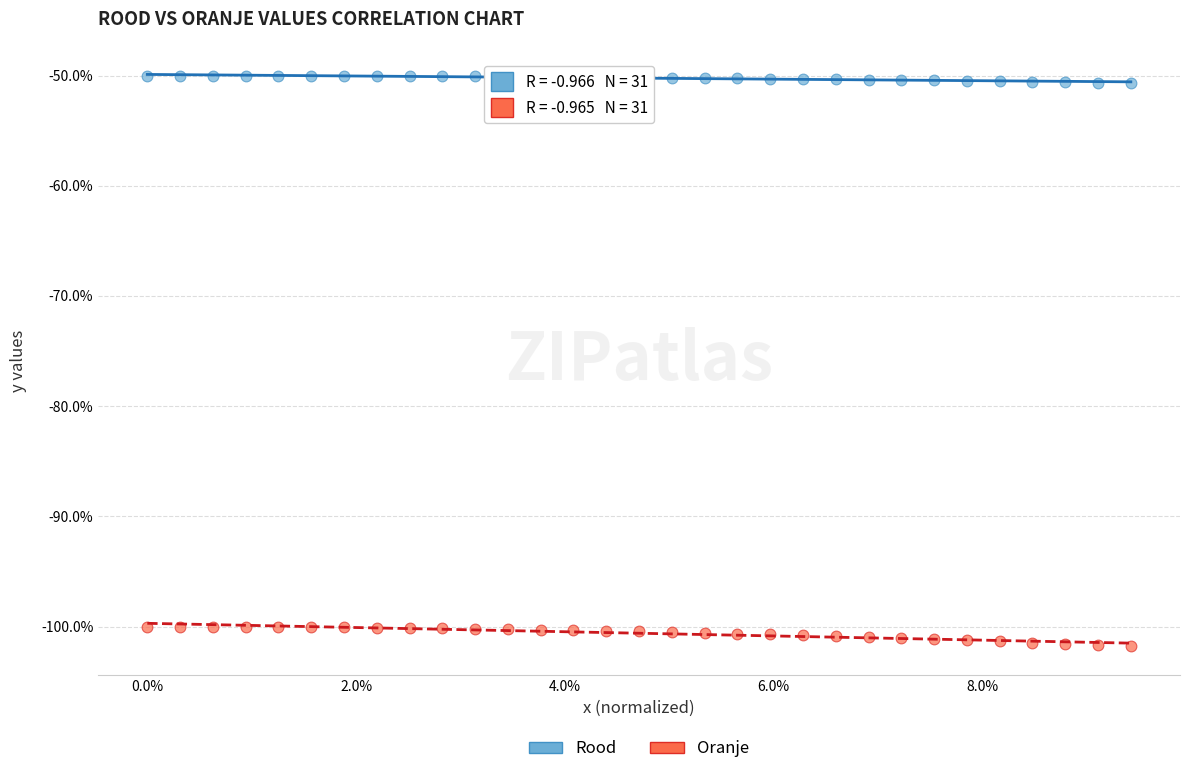

Which series has the largest Y range (max minus min)?

Oranje